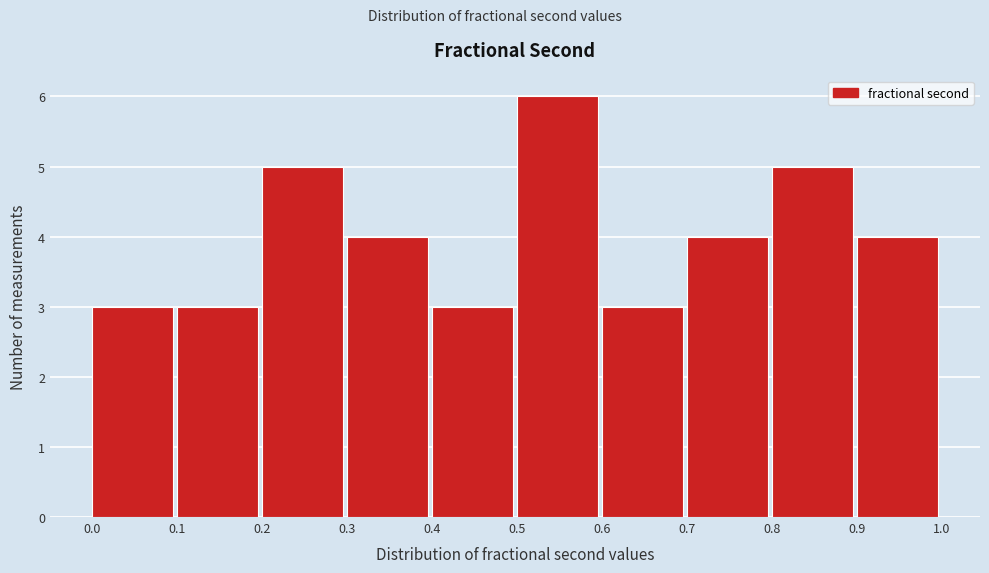

How tall is the bar that spans 0.0 to 0.1 on the x-axis? The values are not printed on the chart, so give them approximately, as read against the axis.

3